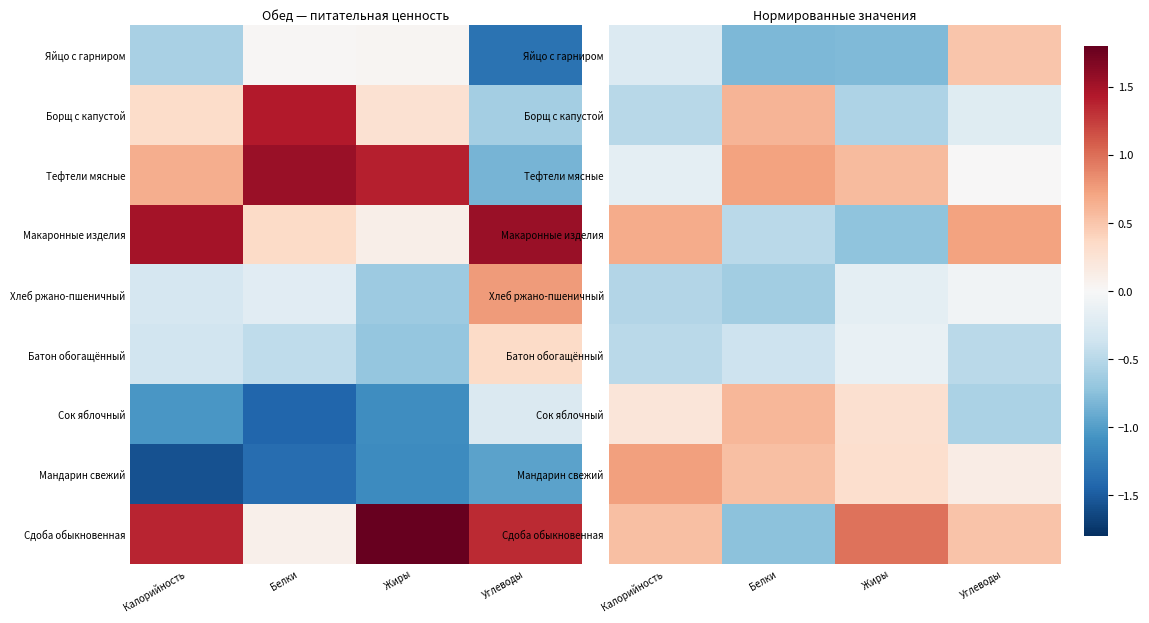

What is the sum of all Хлеб ржано-пшеничный values?

-1.4